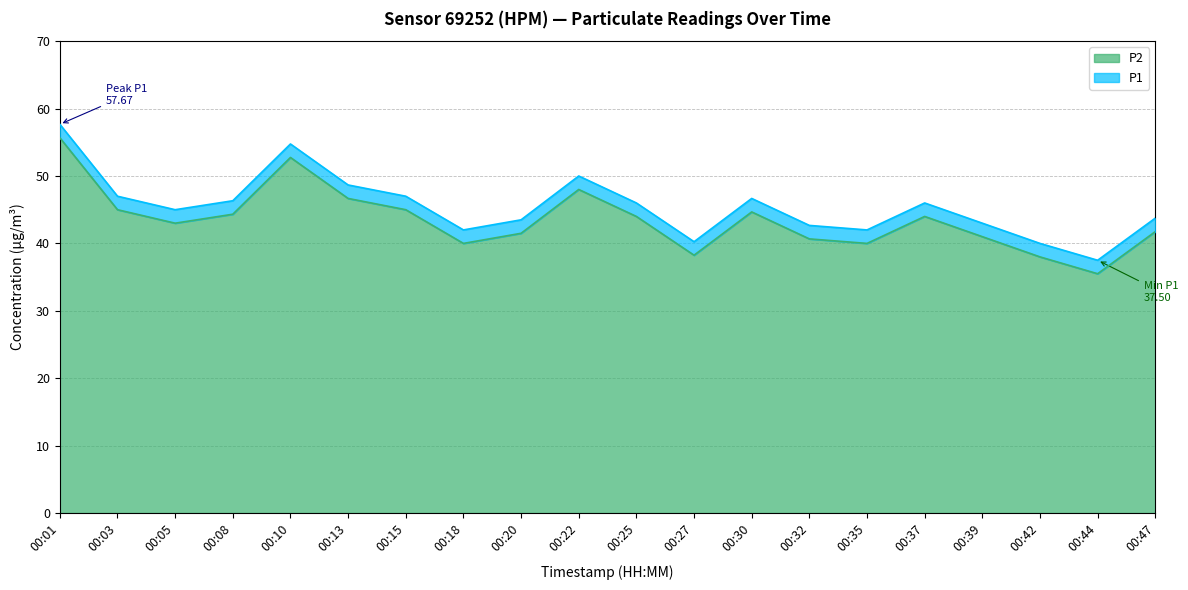

Between 00:15 and 00:01, which is larger?

00:01